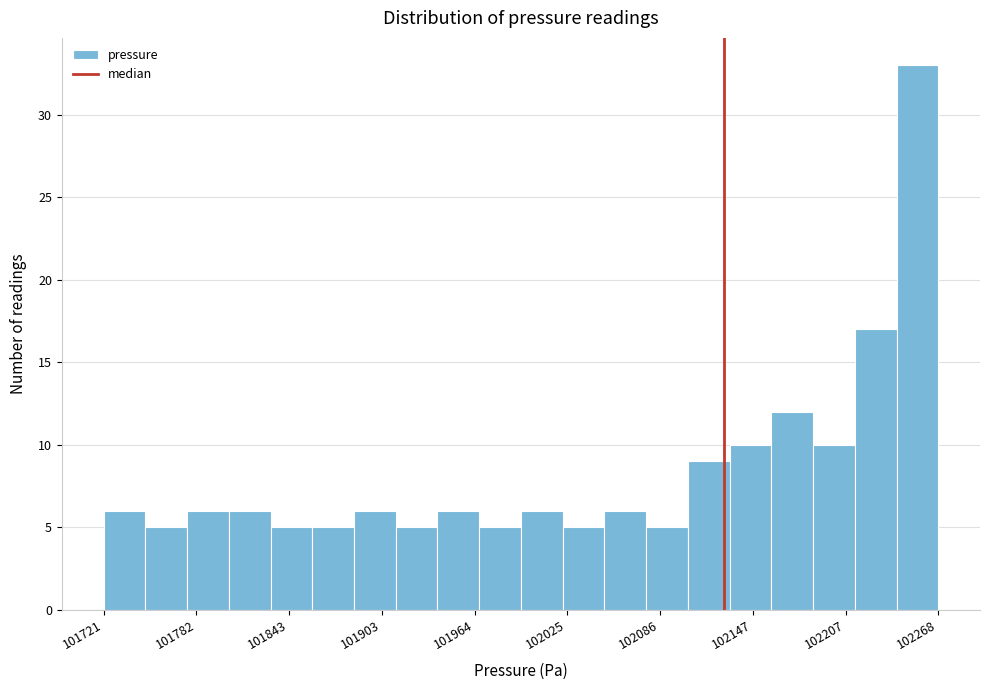

Around what value on the x-axis is the tallest bar? Give the approximate position of its centre, as read against the axis.

102250